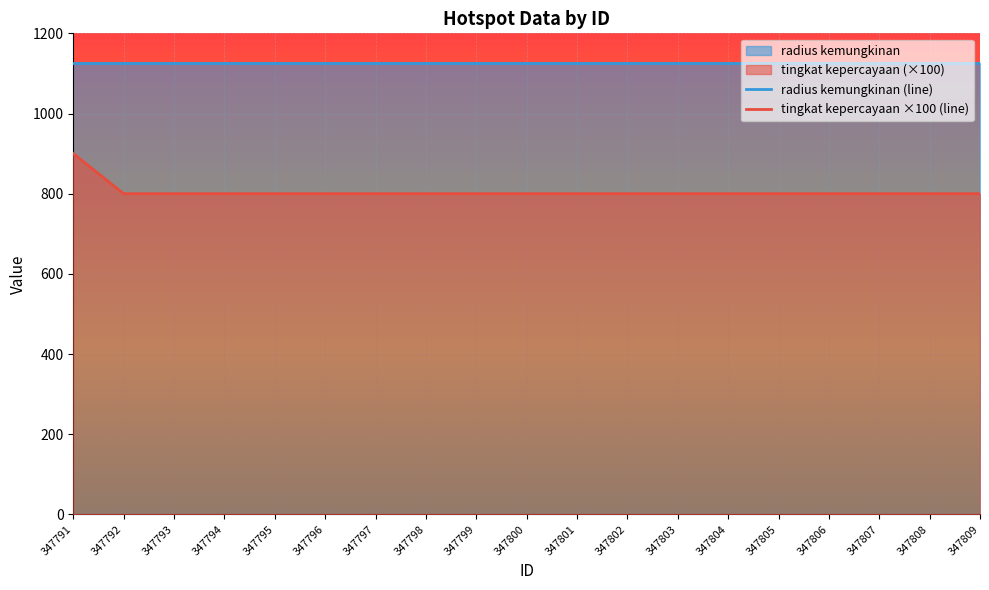

What is the value of the 7th point from the left?

800